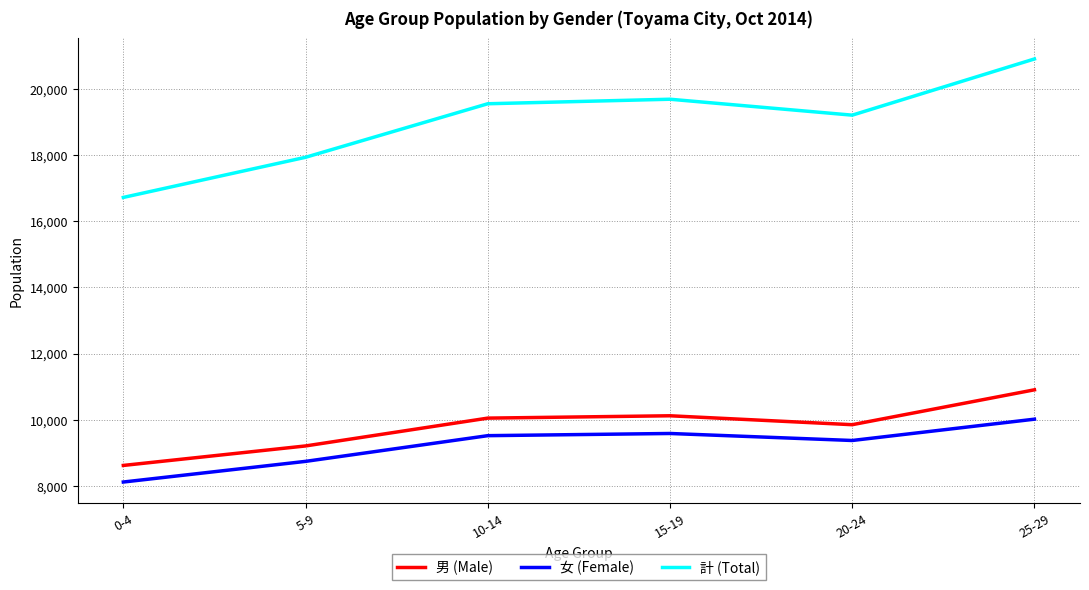

What is the average value of the 計 (Total) series?

19008